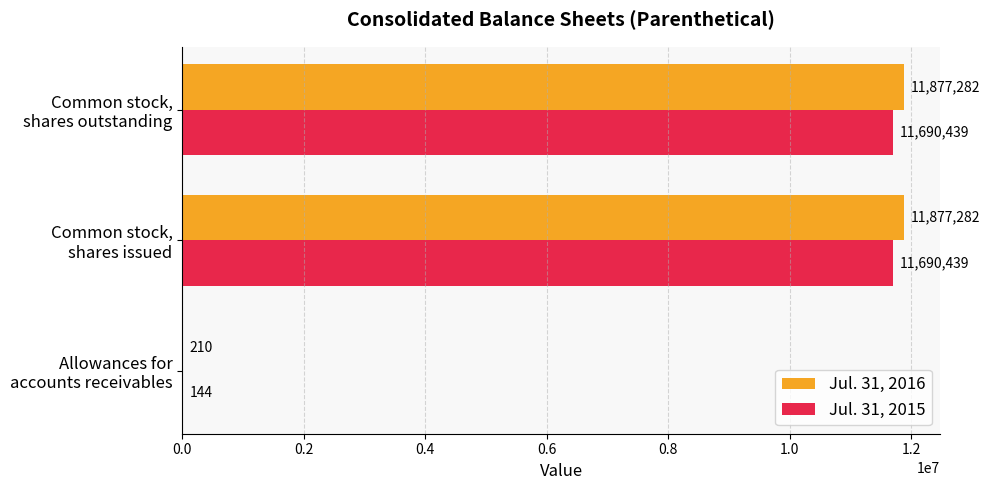

Which series has the largest total across all categories?

Jul. 31, 2016